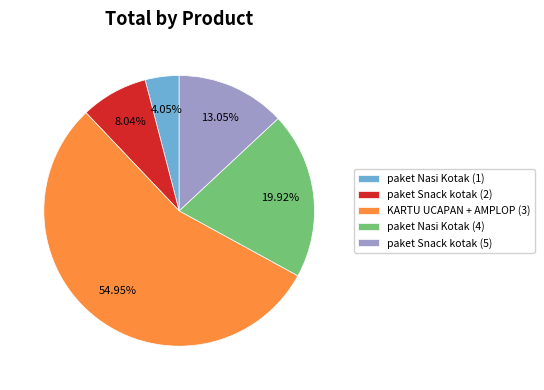

Is there a majority slice in this chart?

Yes